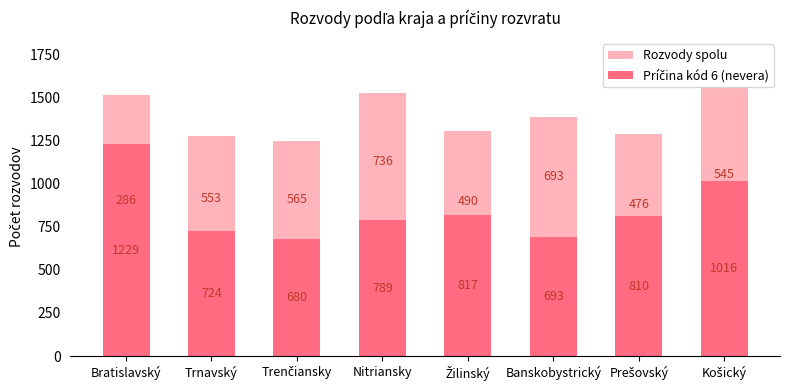

What position from the right is Košický?

1